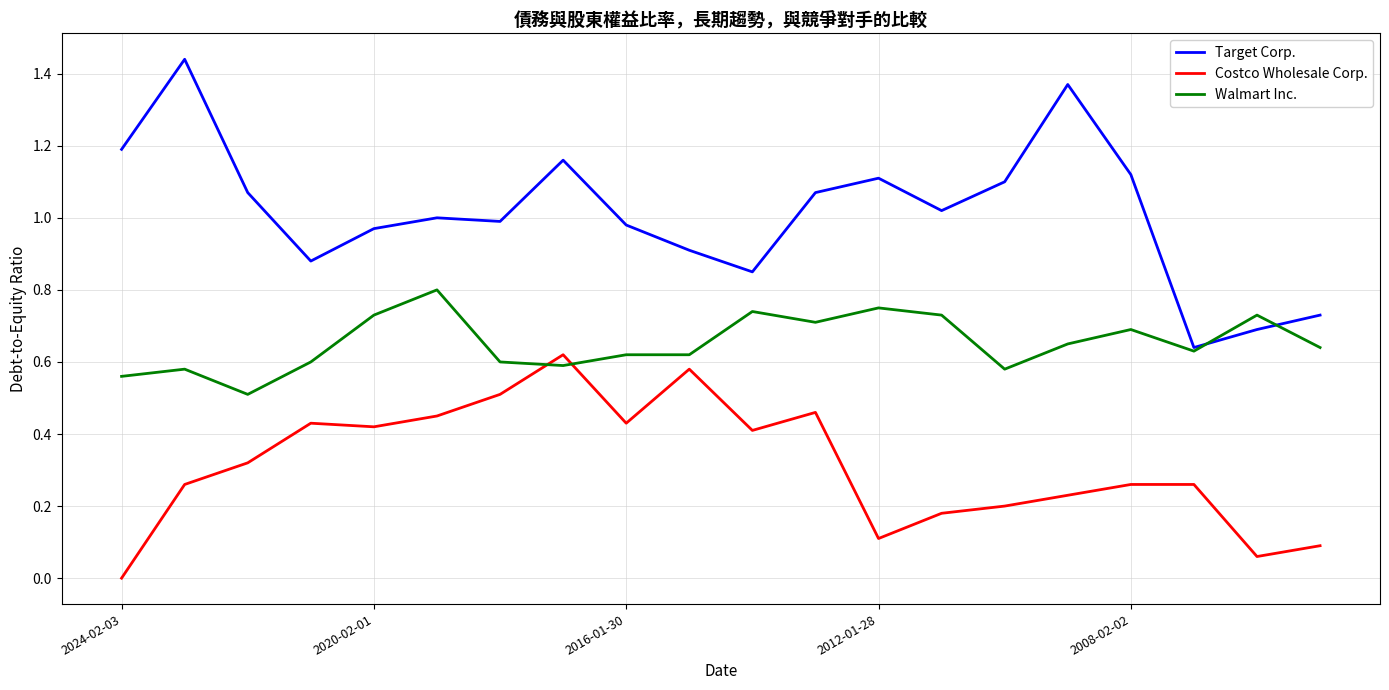

Which series has the largest total across all categories?

Target Corp.